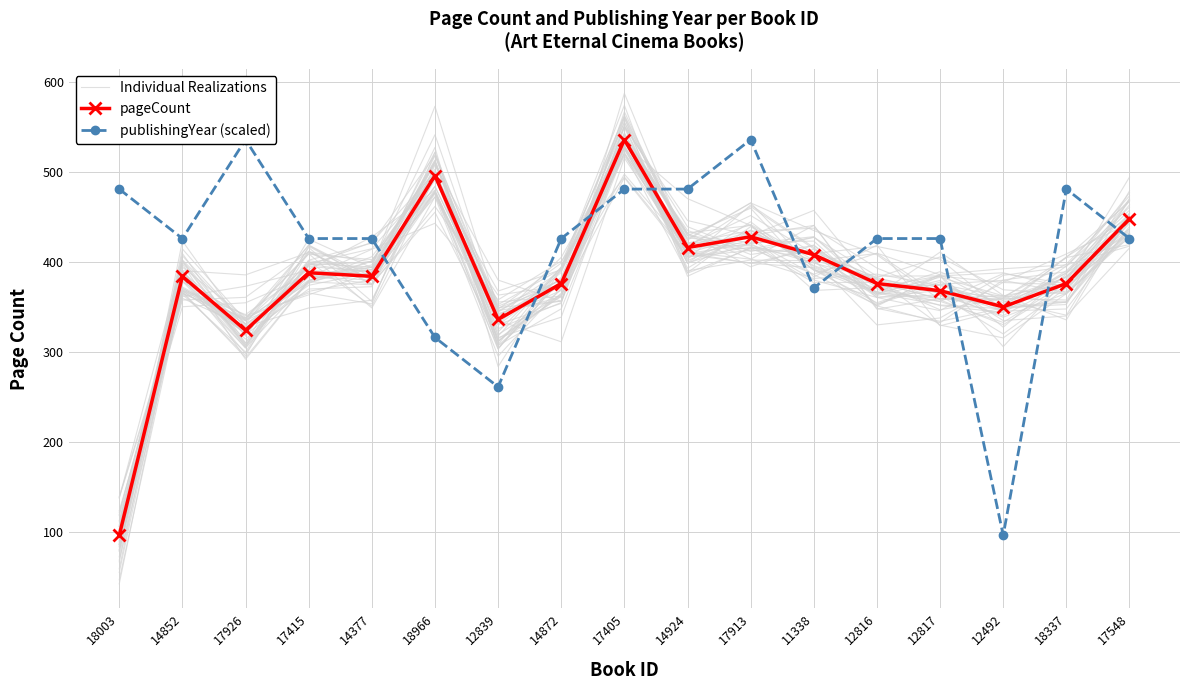

At how many categories does at least one series exceed 321?

17